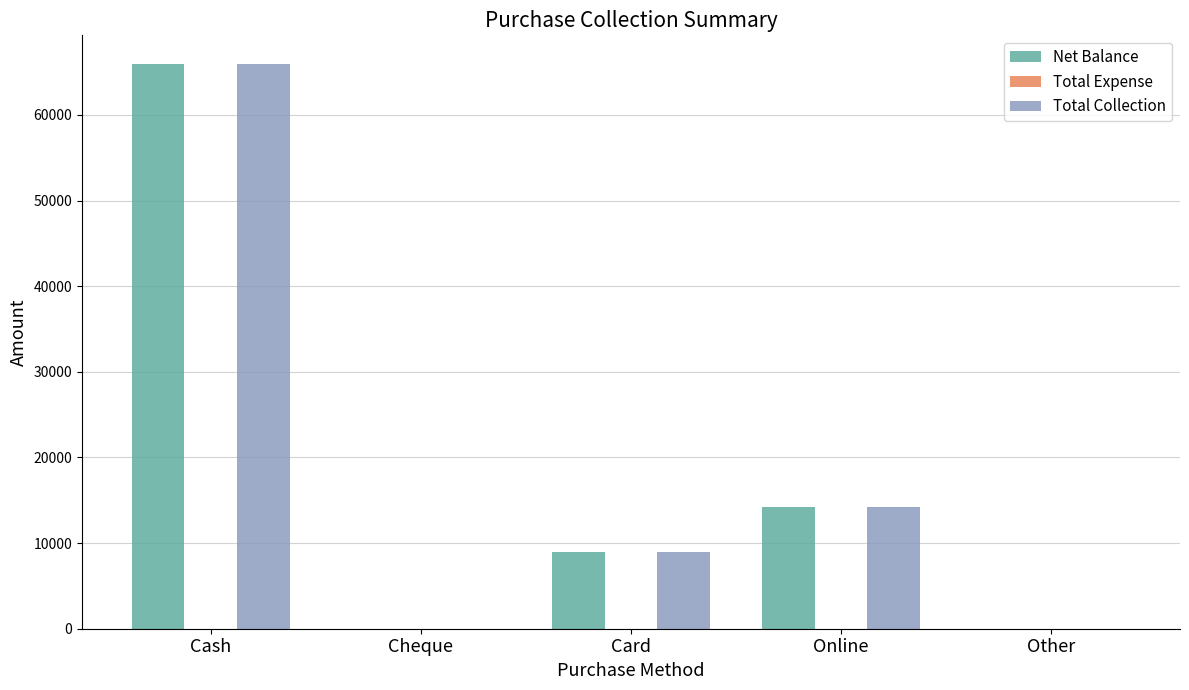

Which label corresponds to the largest value in the chart?

Cash